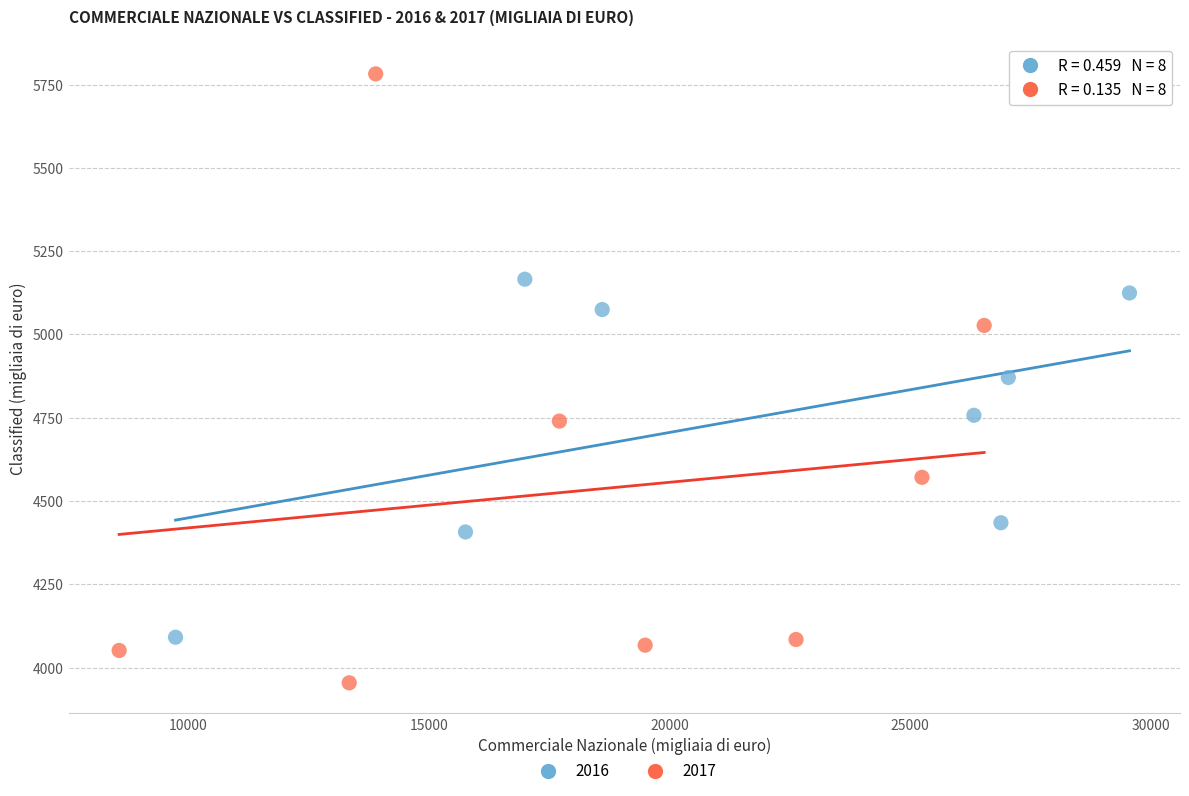

Which series reaches the minimum Y coordinate?

2017